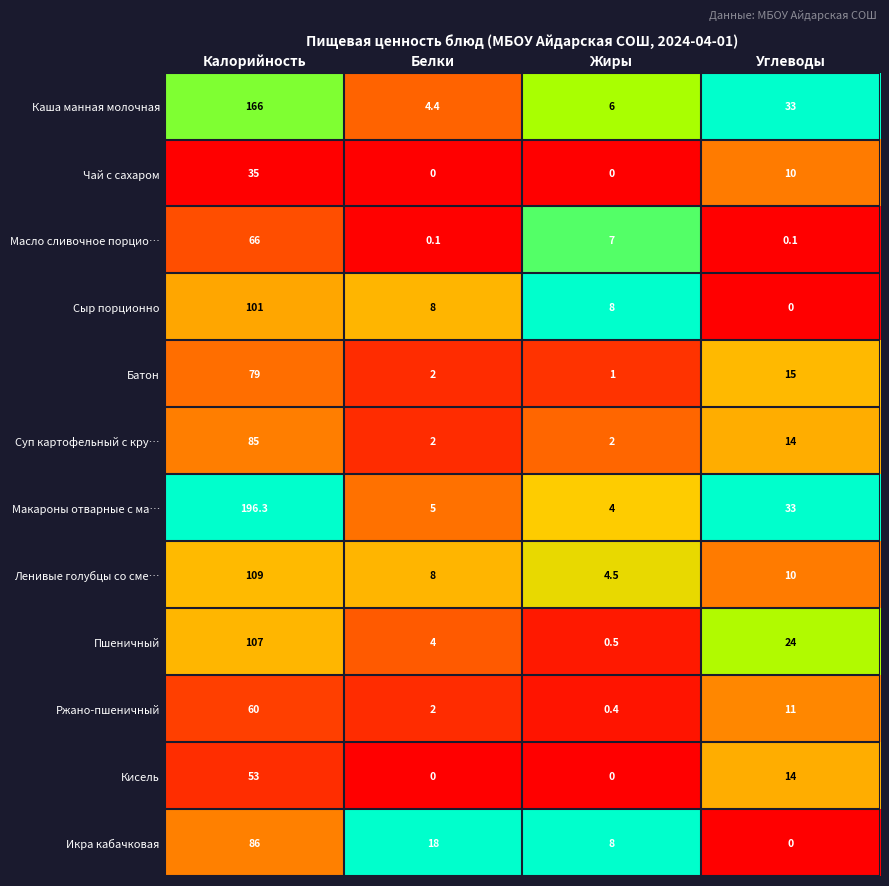

What is the difference between the Ржано-пшеничный values at Калорийность and Жиры?

59.6